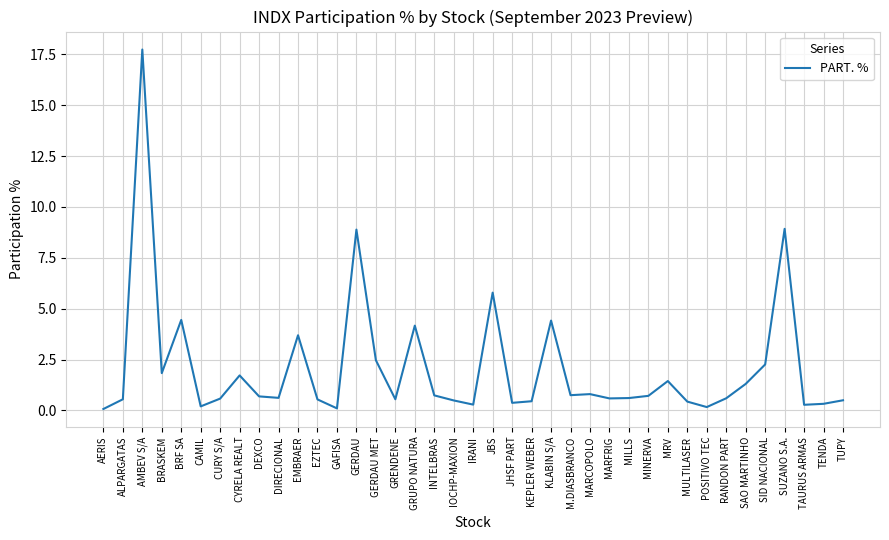

Read the value at GERDAU MET.

2.5